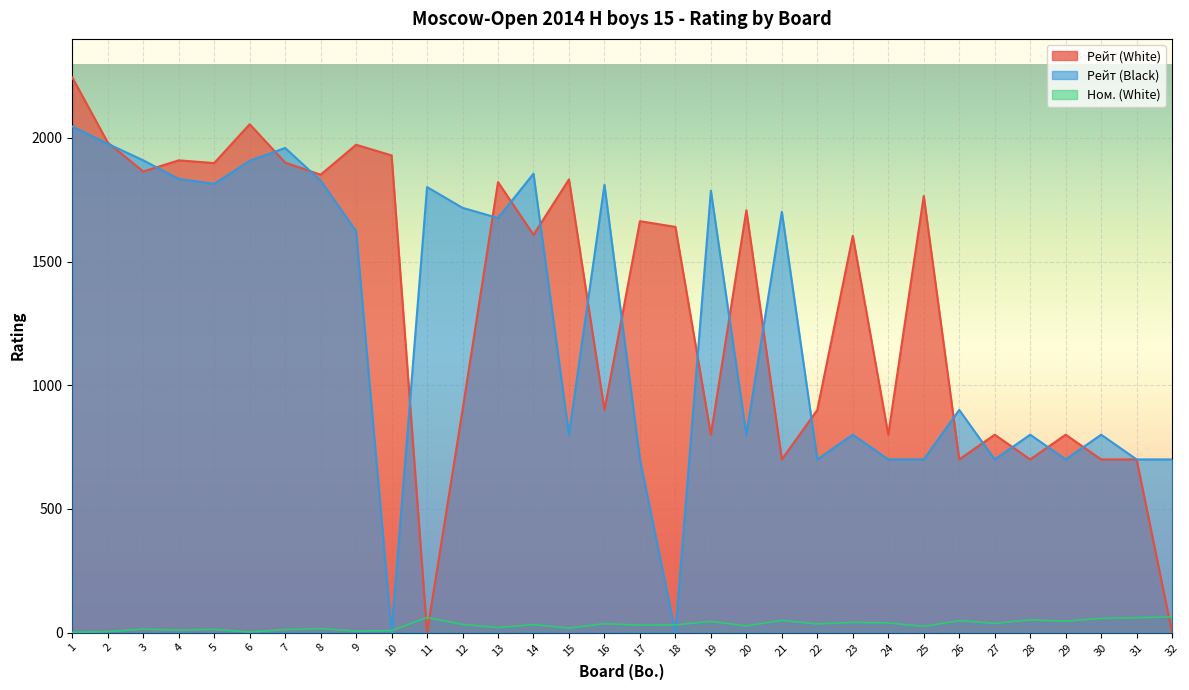

Does the chart display data point markers on the line(s)?

No